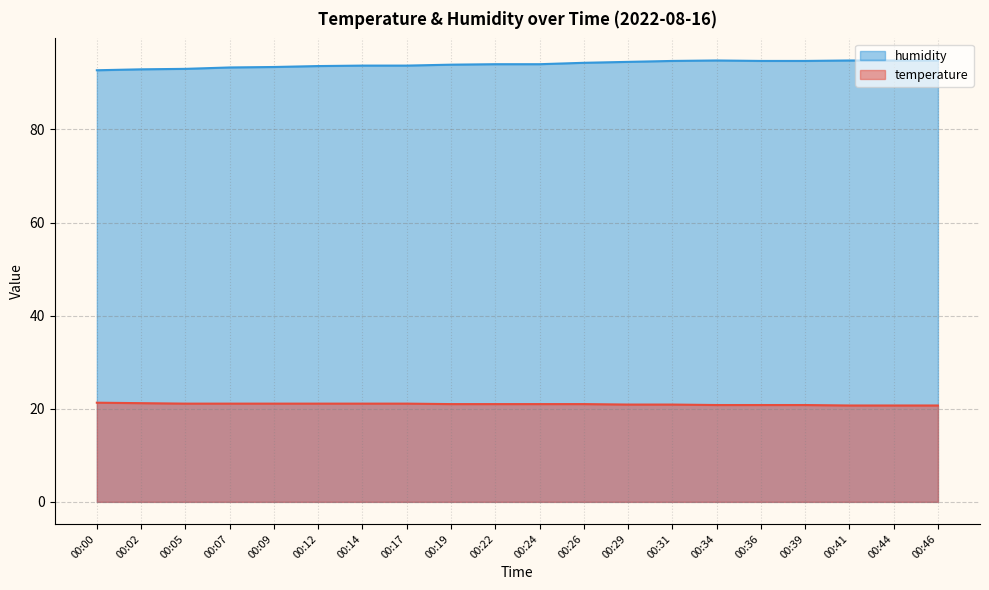

At which category does the chart reach its minimum across all series?

00:41